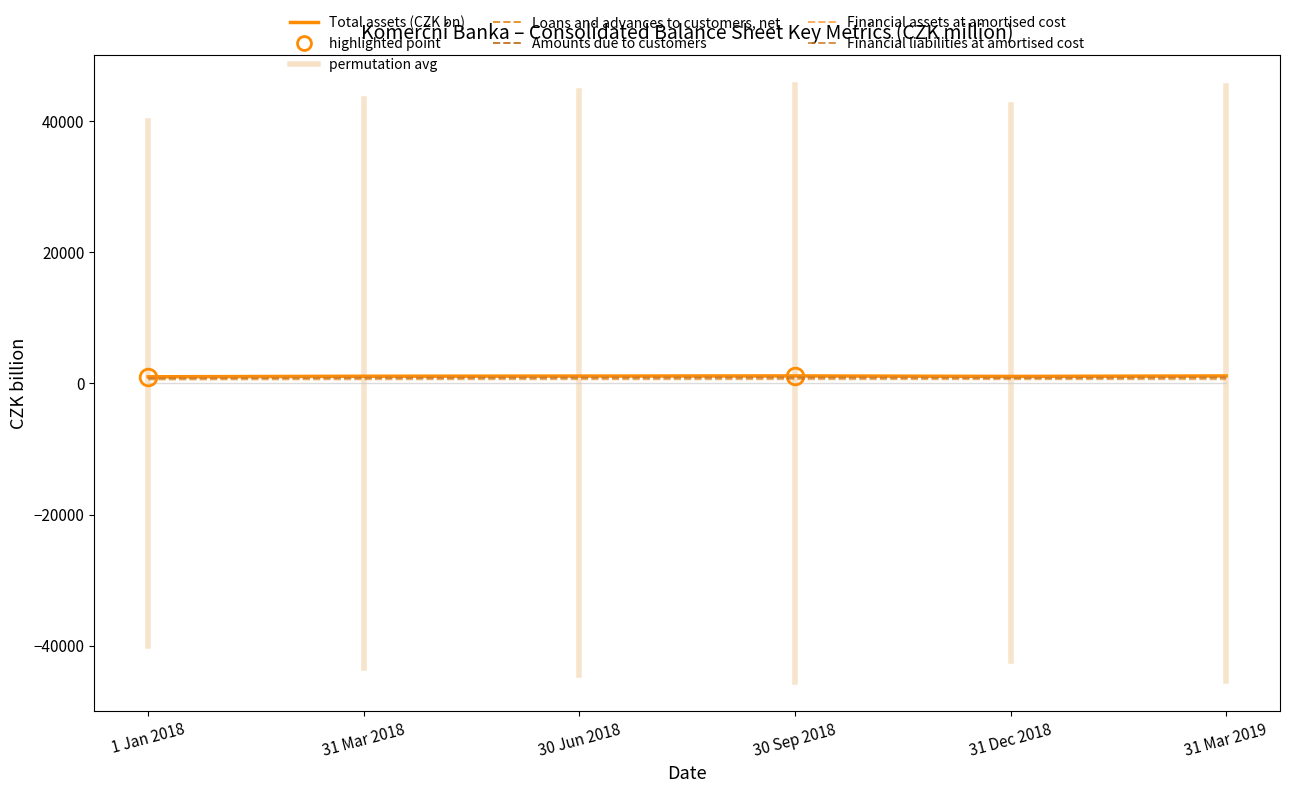

Is it true that Loans and advances to customers, net equals 939.4 at 1 Jan 2018?

False